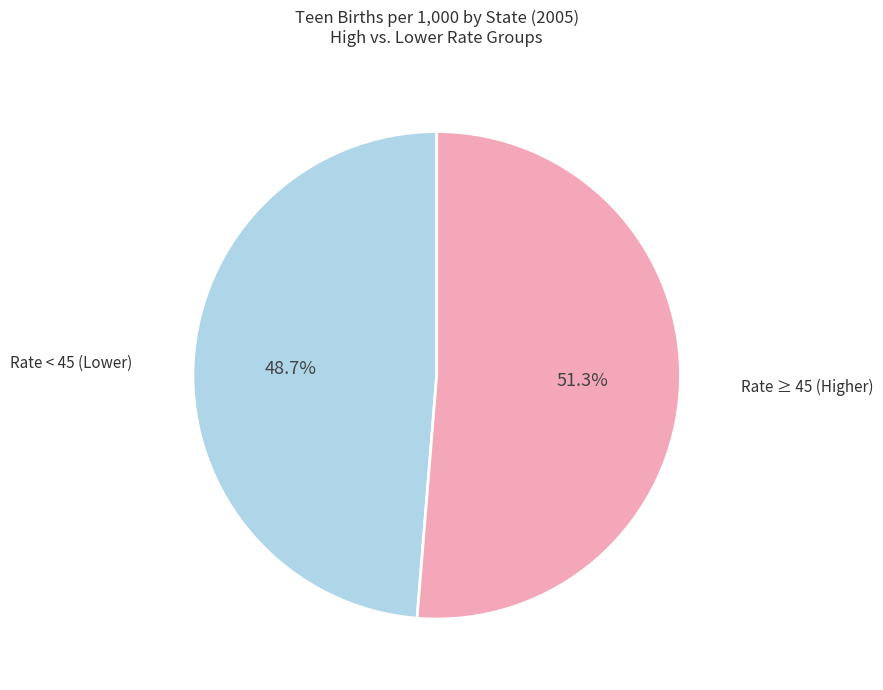

To the nearest percent, what is the difference between the largest and smallest slice percentages?

3%